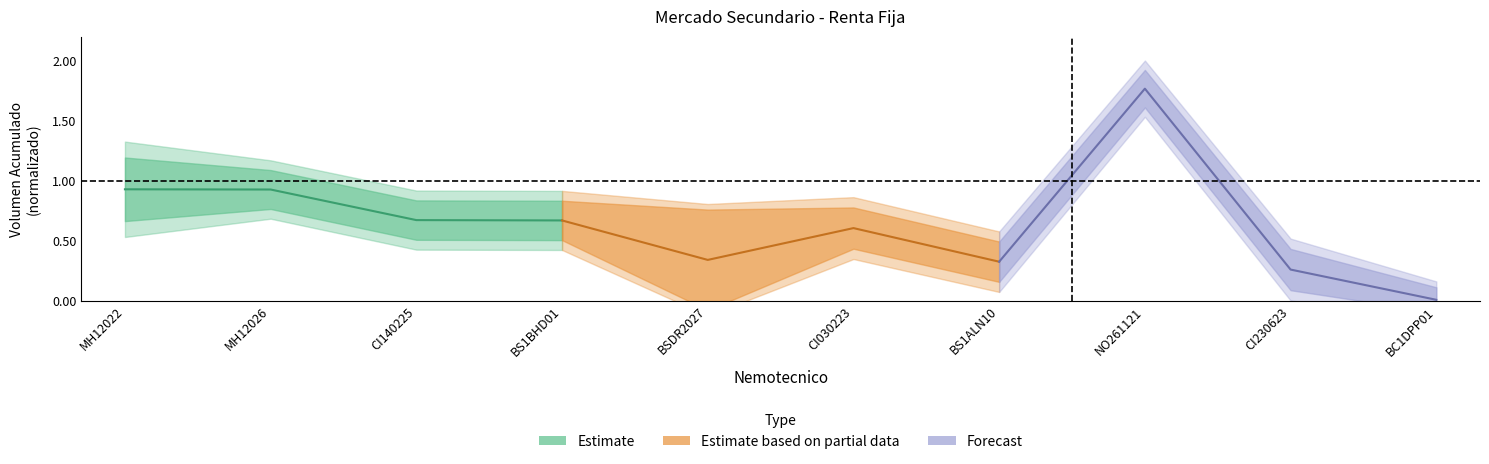

What is the difference between the second highest and second lowest values in the Estimate based on partial data series?

0.3